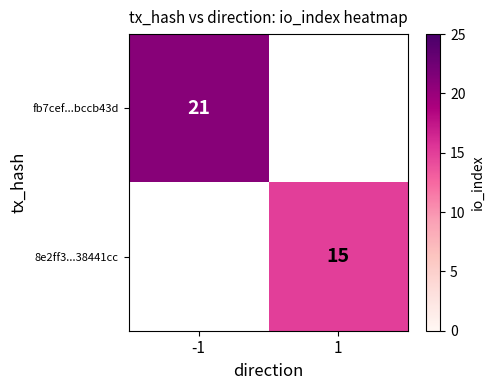

The 8e2ff3...38441cc series shows 15 at 1. True or false?

True